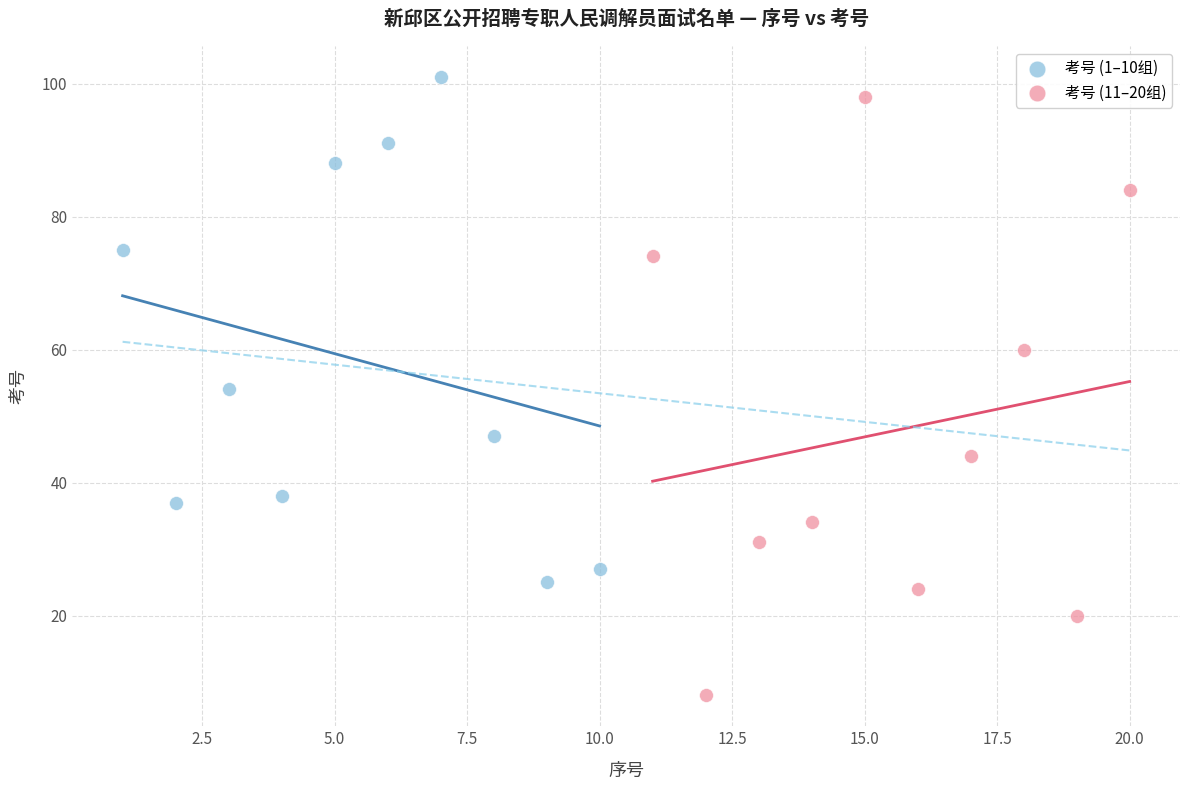

Which series has the largest Y range (max minus min)?

考号 (11–20组)